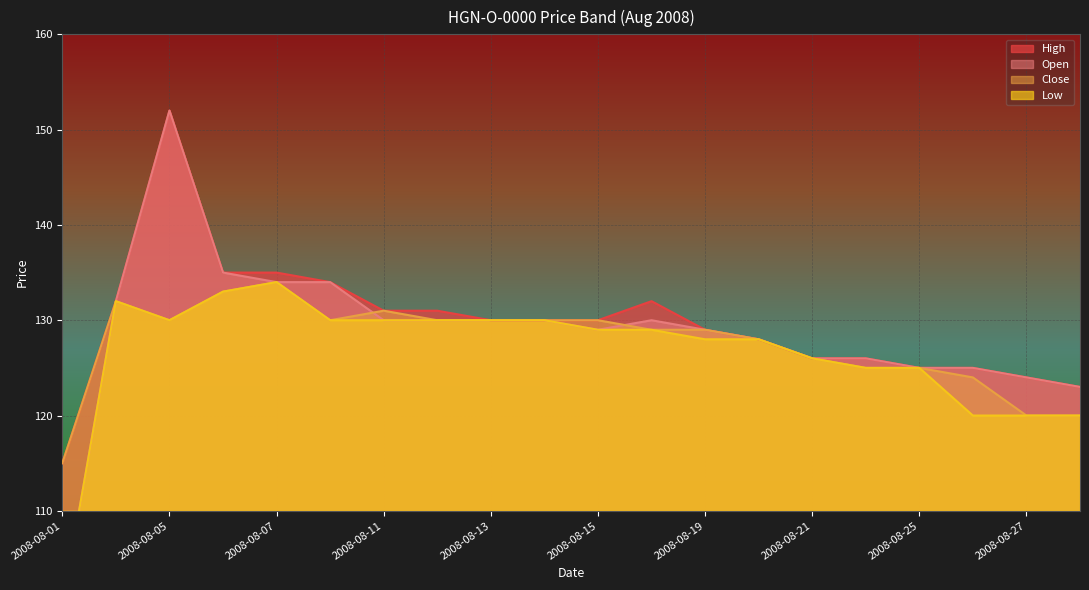

At which label does High first exceed 130?

2008-08-04